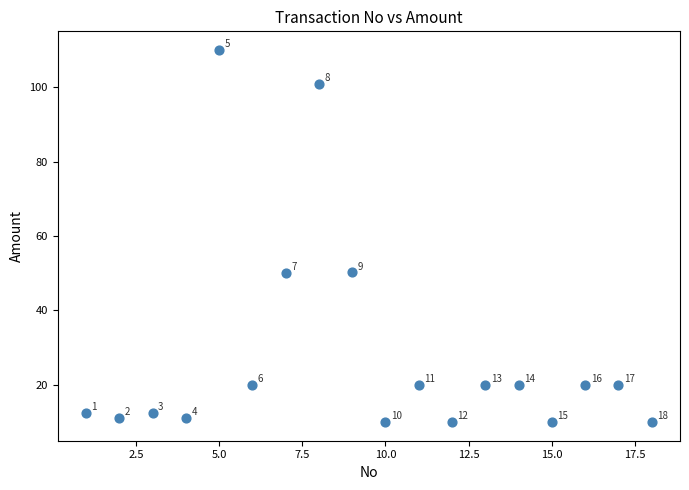

What is the range of Y values (max minus min)?

100.0